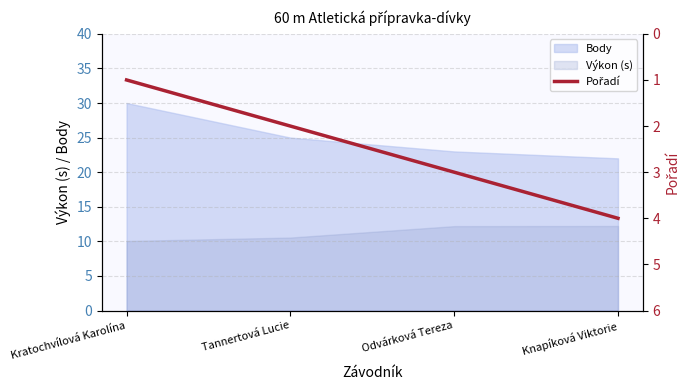

The chart shows a value of 2 at Kratochvílová Karolína. True or false?

False